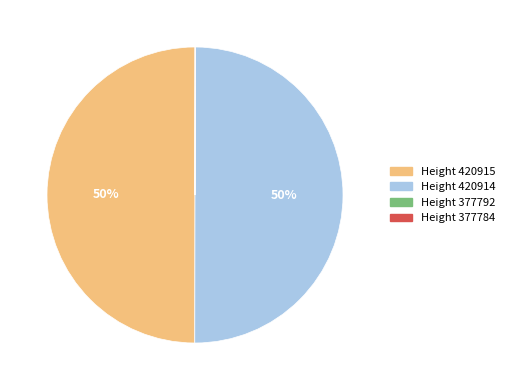

To the nearest percent, what is the average slice percentage?

25%